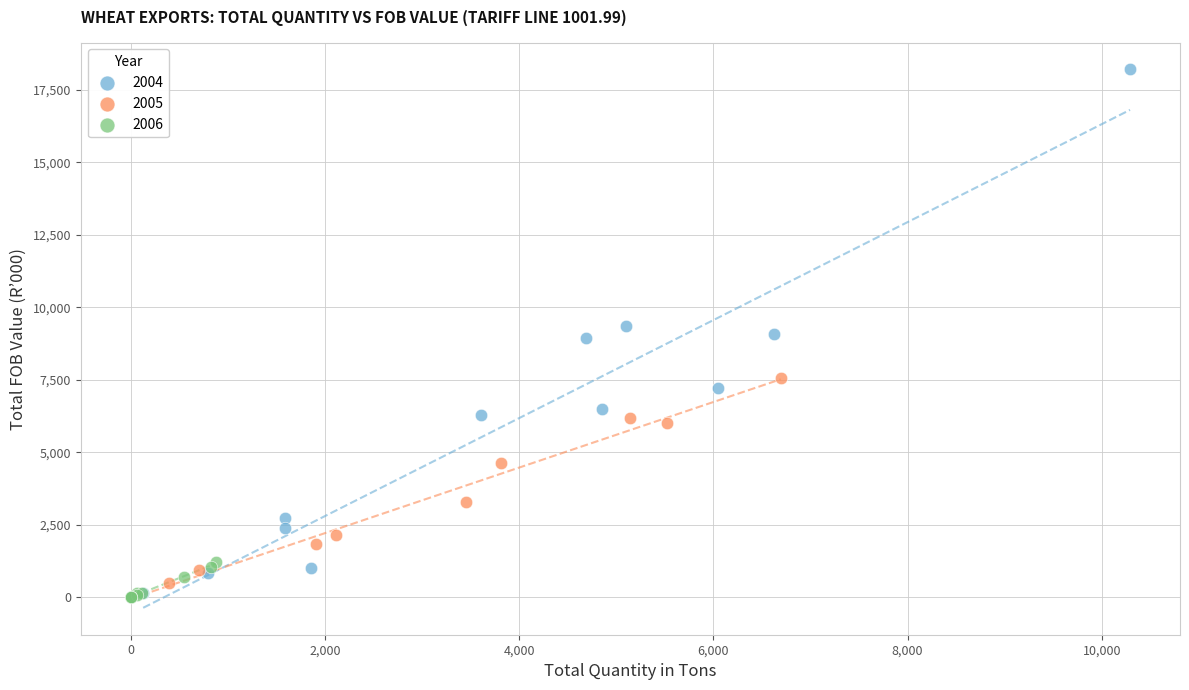

Which series has the largest Y range (max minus min)?

2004